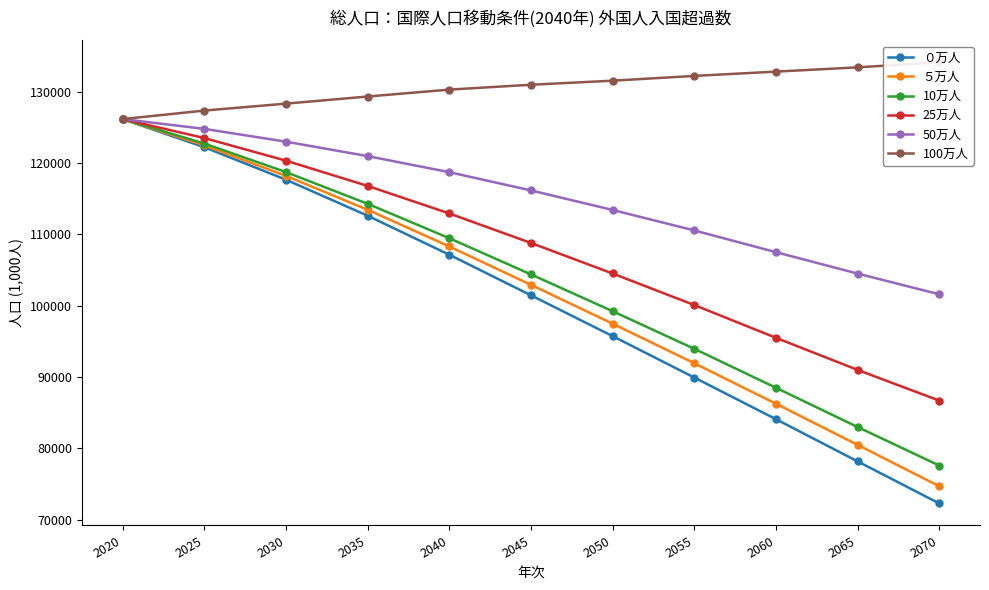

Where does the 25万人 series first go above 108788?

2020